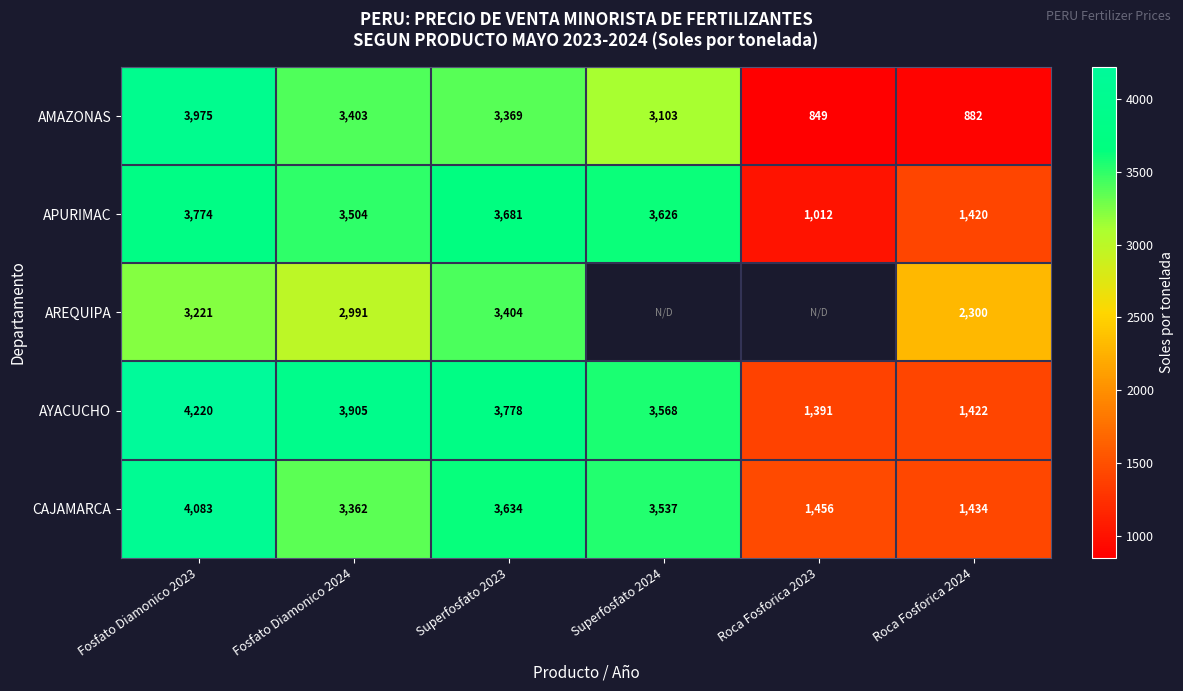

Count the number of categories in the chart.

6